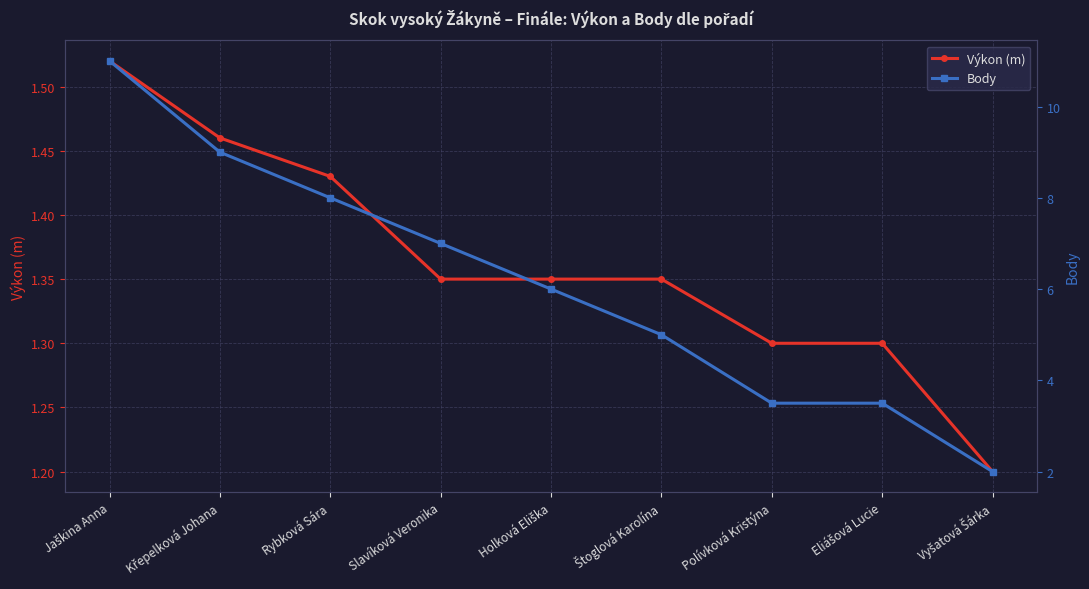

At which label does Výkon (m) reach its minimum?

Vyšatová Šárka